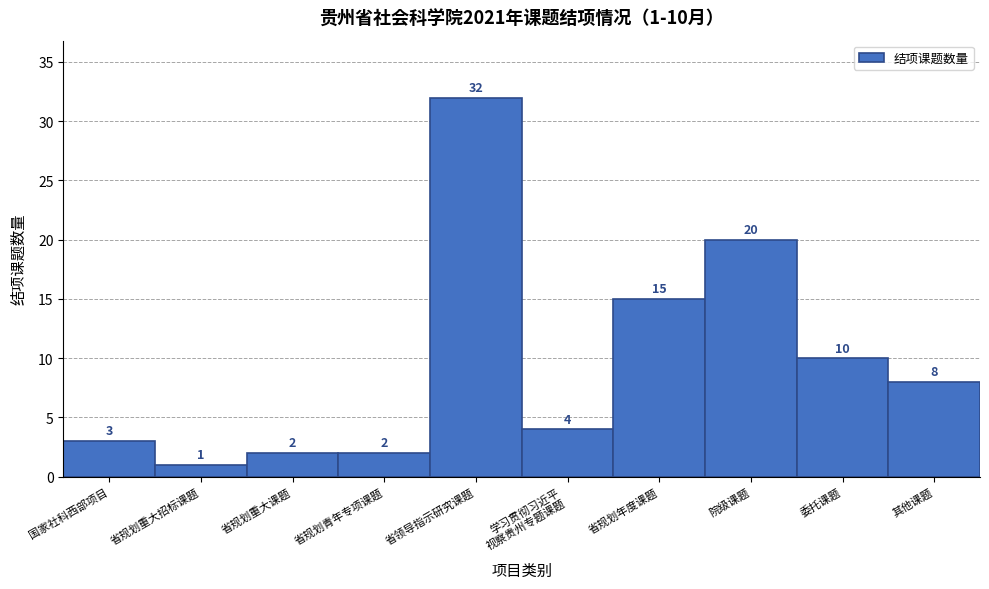

Reading left to right, extract all data points from this chart.

3	1	2	2	32	4	15	20	10	8